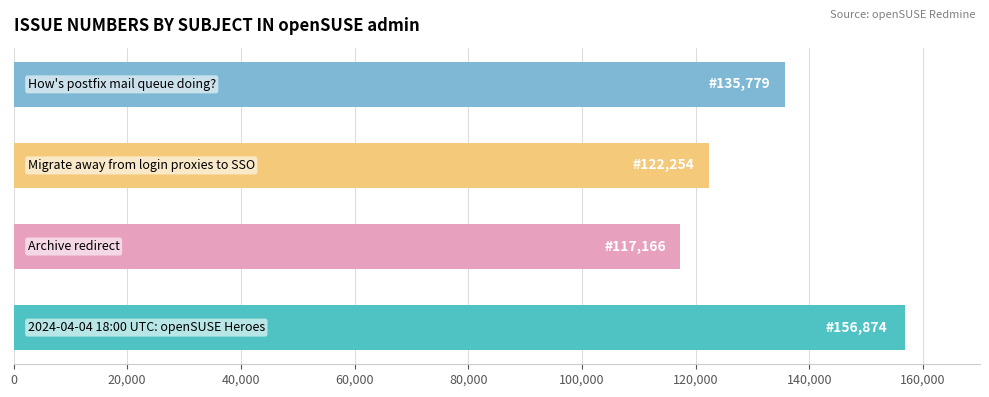

What is the smallest value displayed?

117166